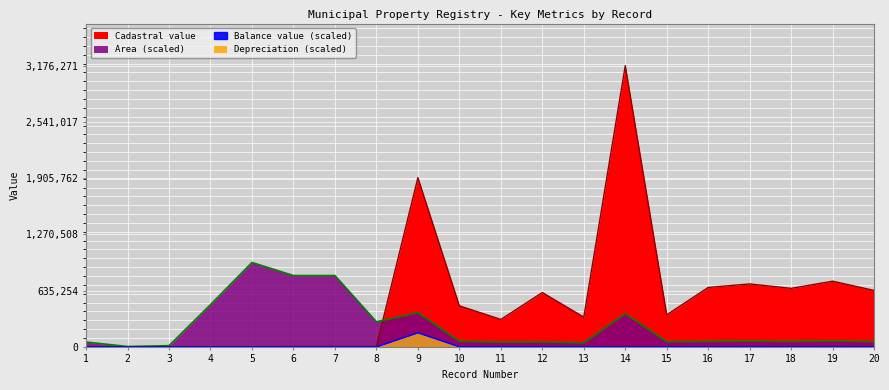

Which series ends up on top after the final intersection of Area and Cadastral value?

Cadastral value